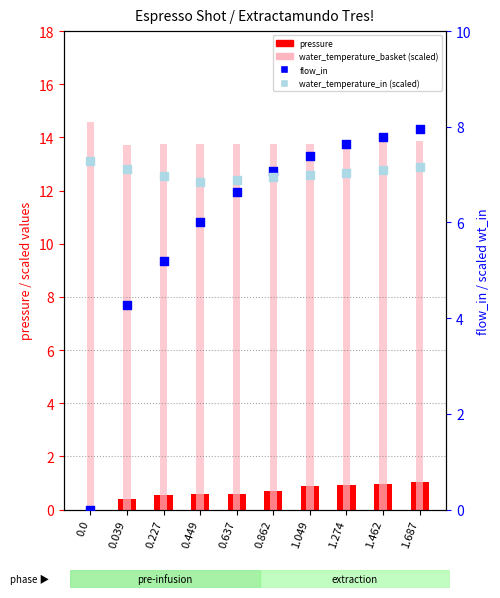

At which category is the sum across all series the highest?

1.687